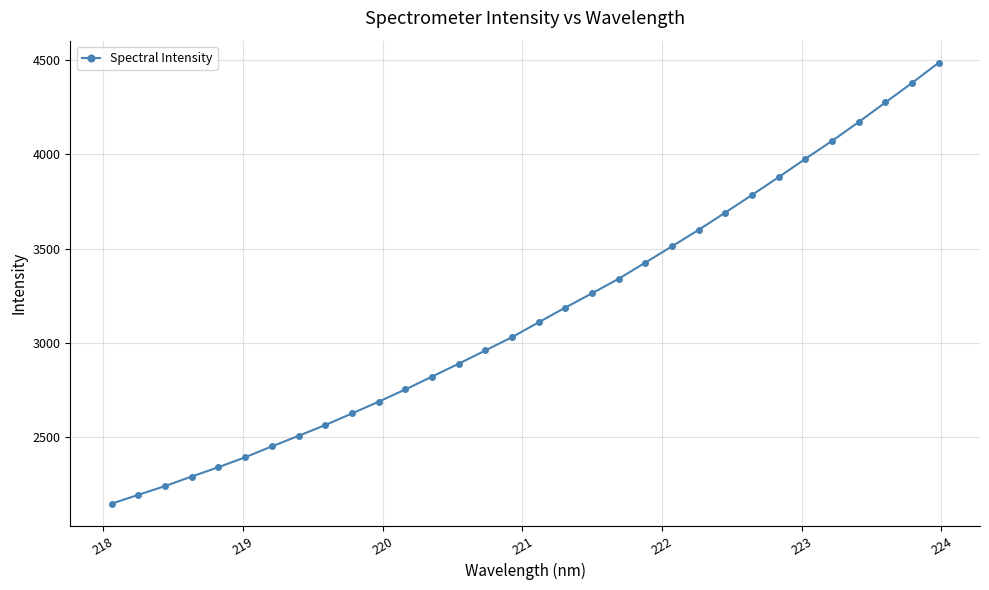

True or false: there are more than 2 points higher than both neighbors.

False